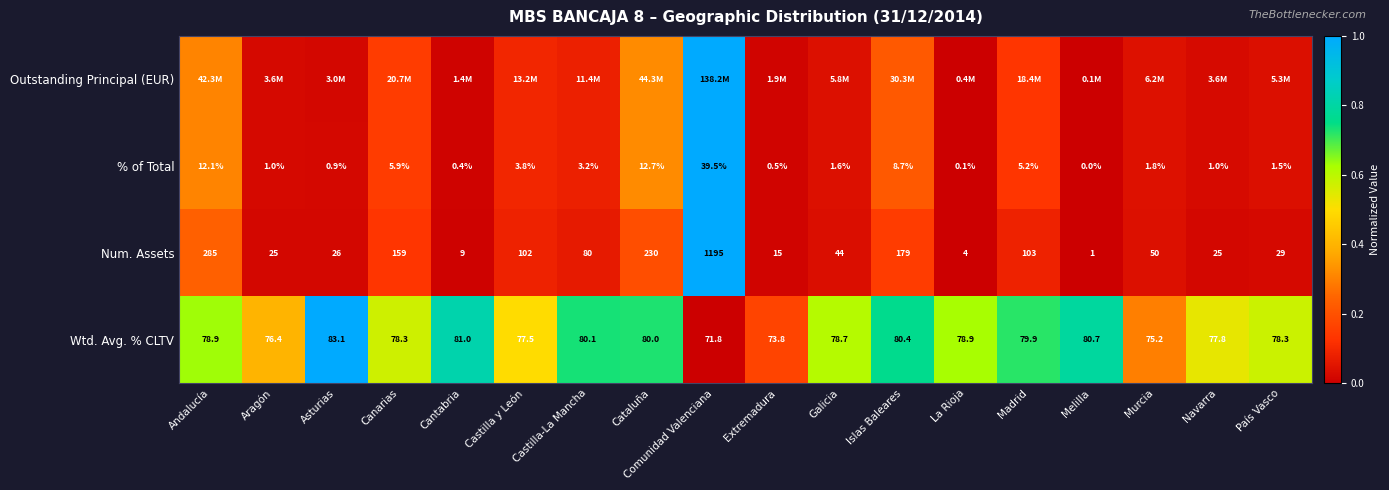

At which label does Num. Assets first exceed 50?

Andalucía